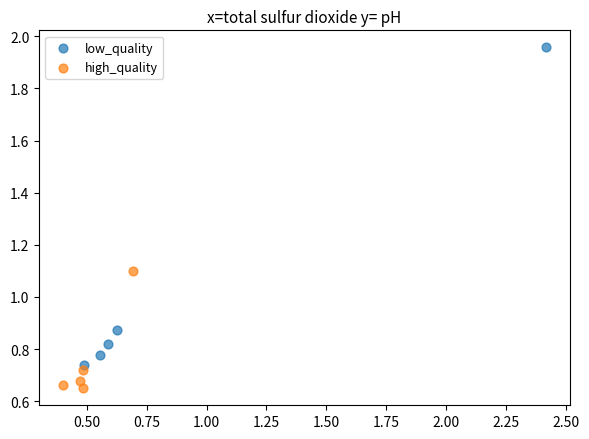

What are all the series names shown in the legend?

low_quality, high_quality